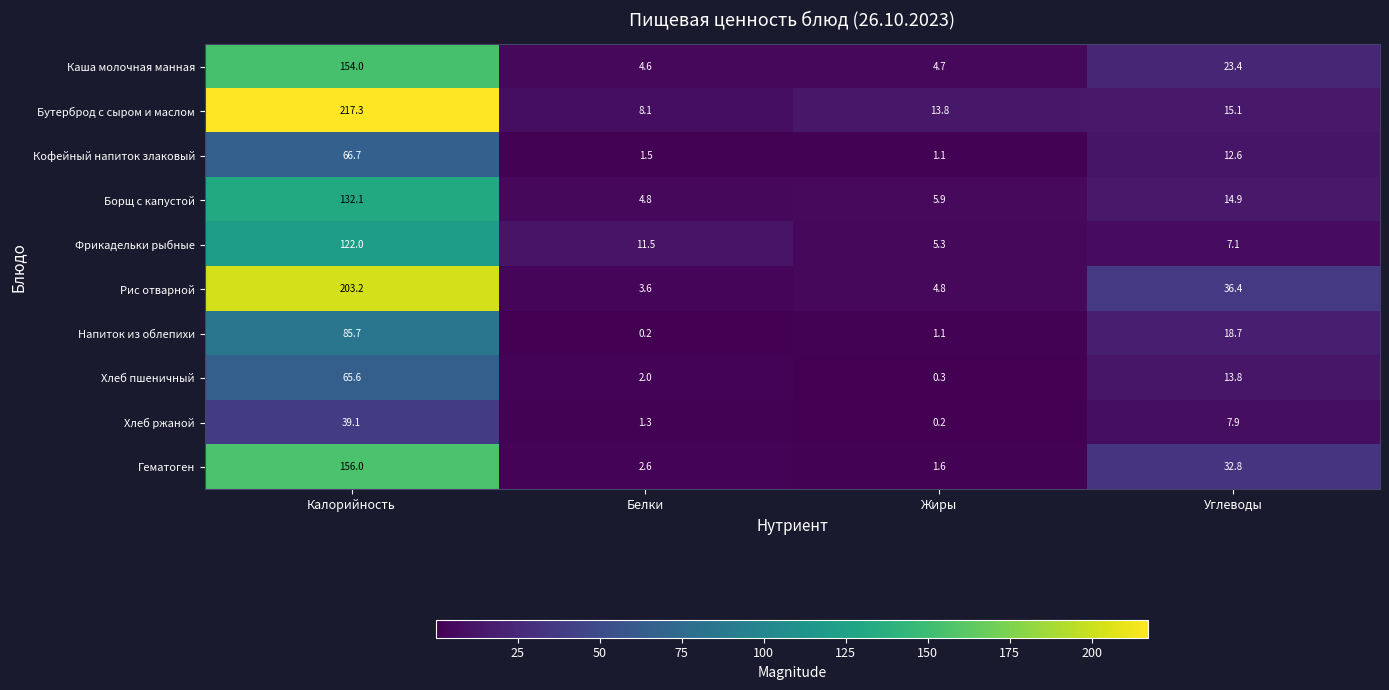

Which series has the widest spread of values?

Бутерброд с сыром и маслом